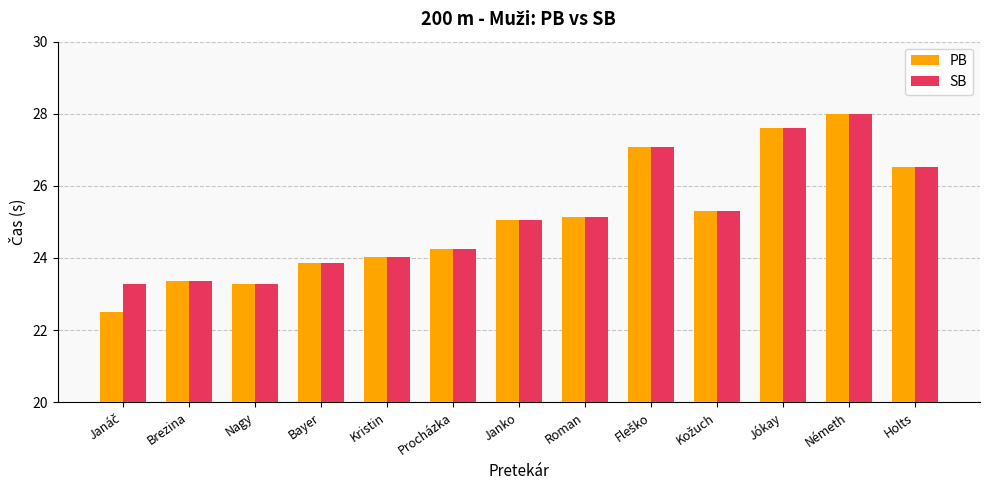

What is the average value of the PB series?

25.1